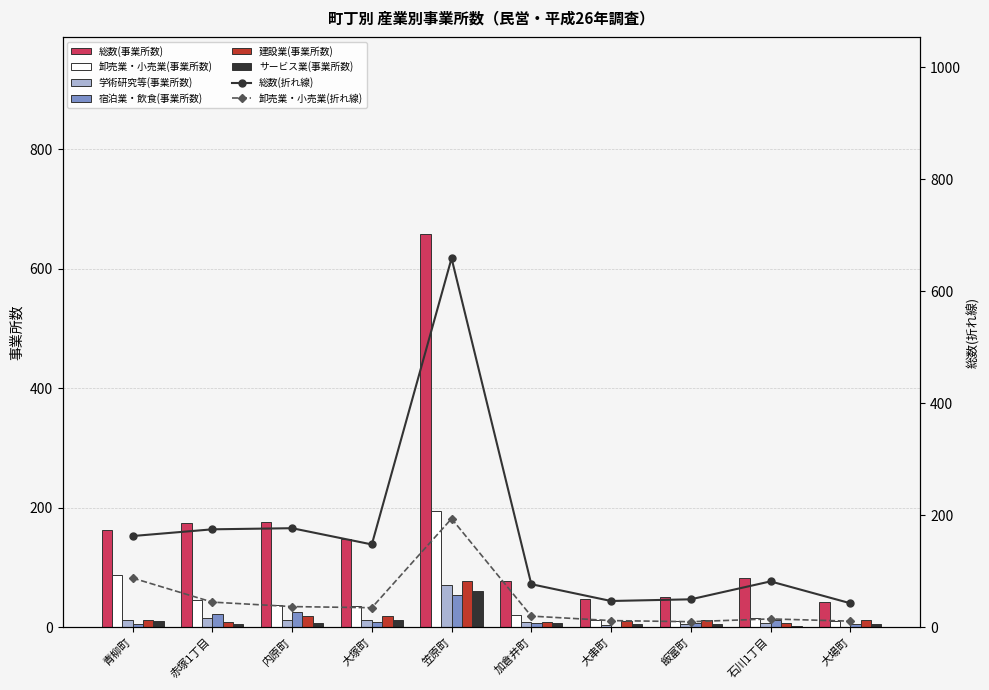

How many values in the 学術研究等(事業所数) series exceed 12?

3